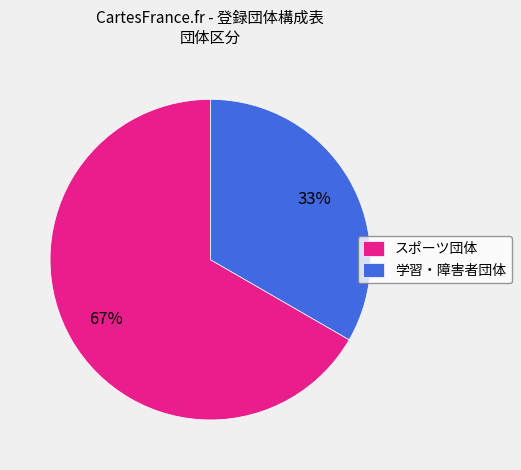

What is the ratio of the value at スポーツ団体 to the value at 学習・障害者団体?

2.0